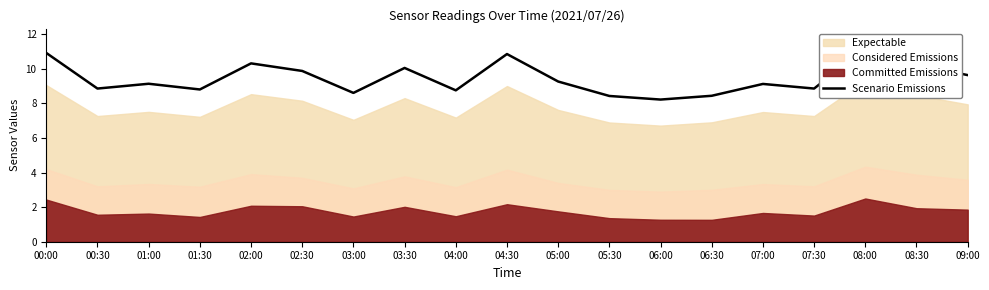

Is it true that the value at 04:00 is 8.8?

True